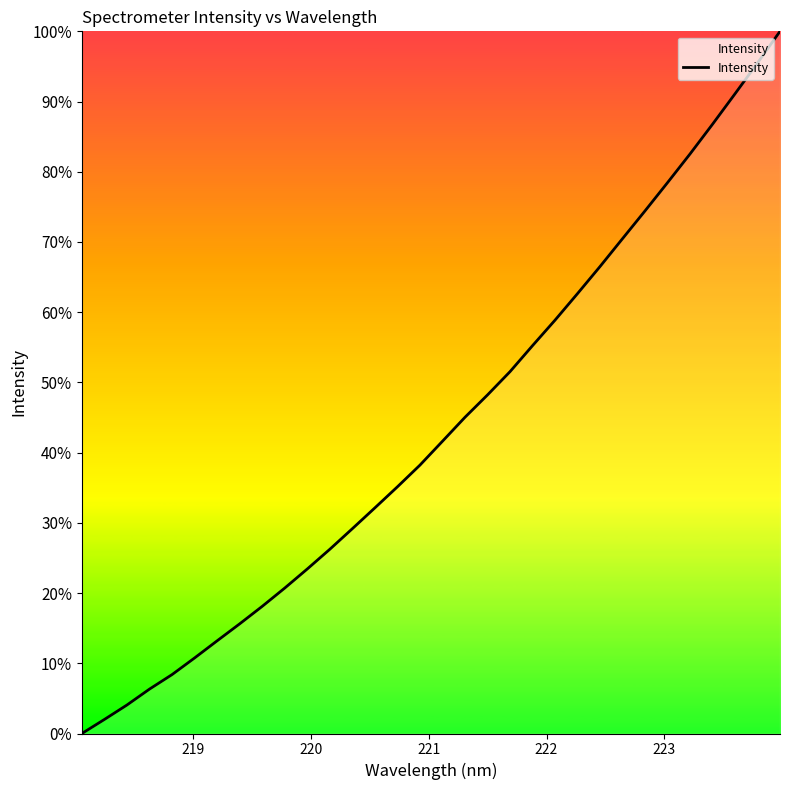

What is the difference between the maximum and minimum values?

100.0